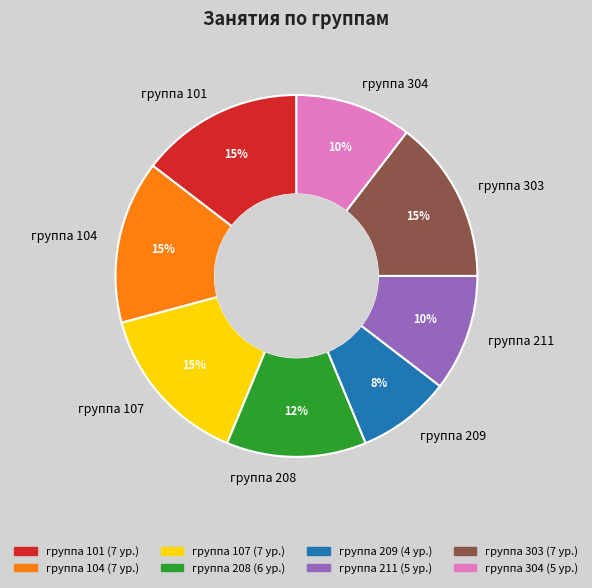

Count the number of slices in the pie.

8